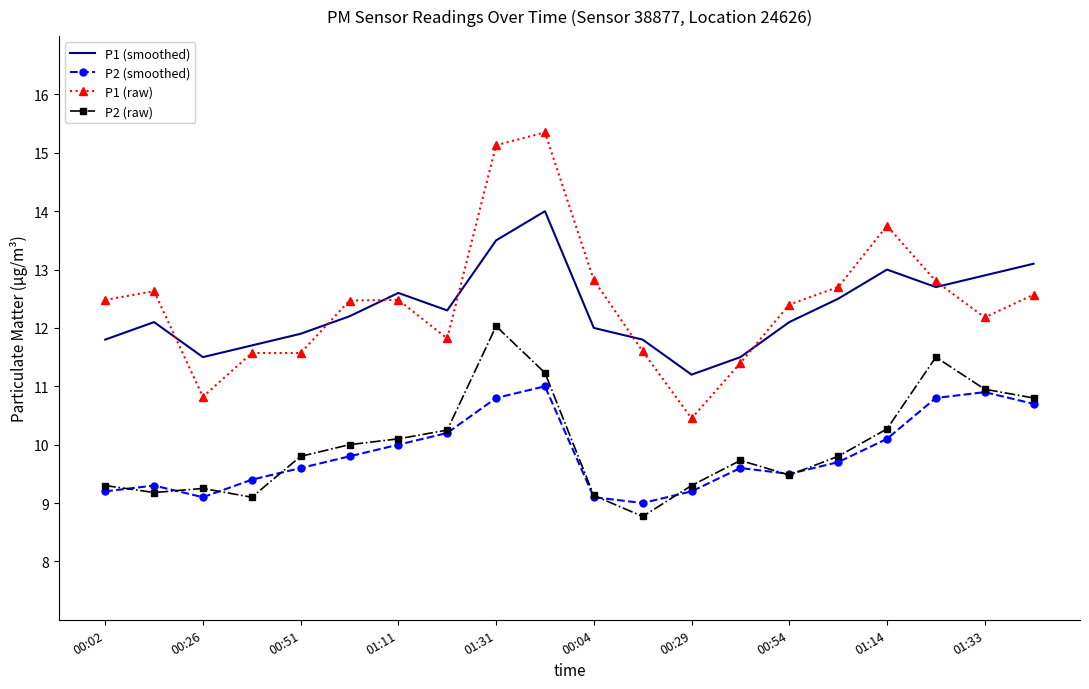

True or false: P1 (raw) and P2 (smoothed) cross at least once.

False